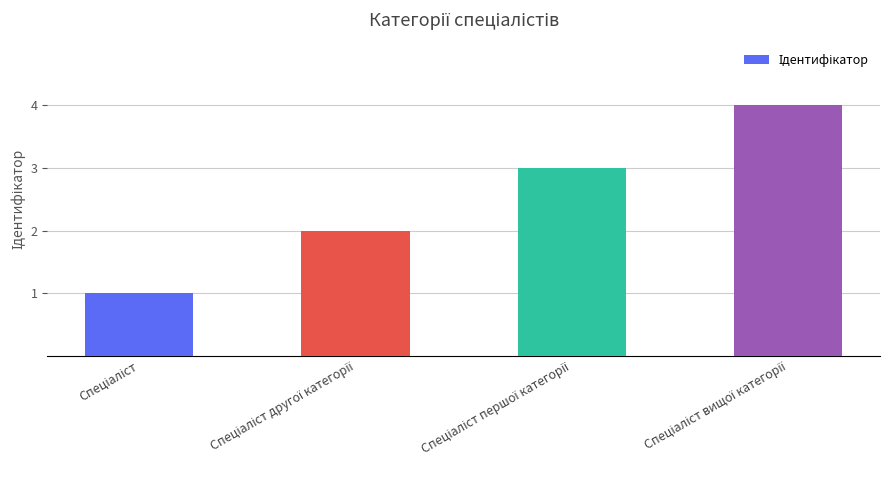

What is the sum of all values?

10